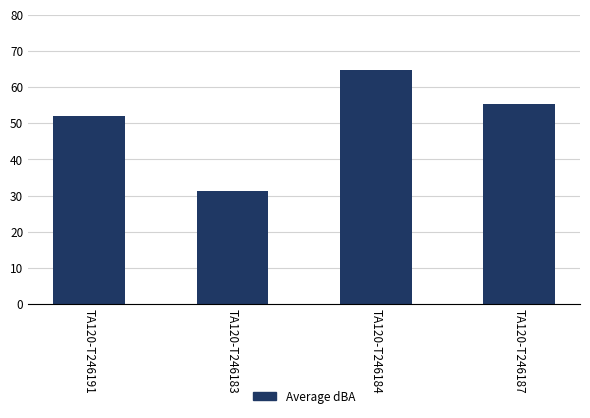

True or false: the data shows 31.3 at TA120-T246183.

True